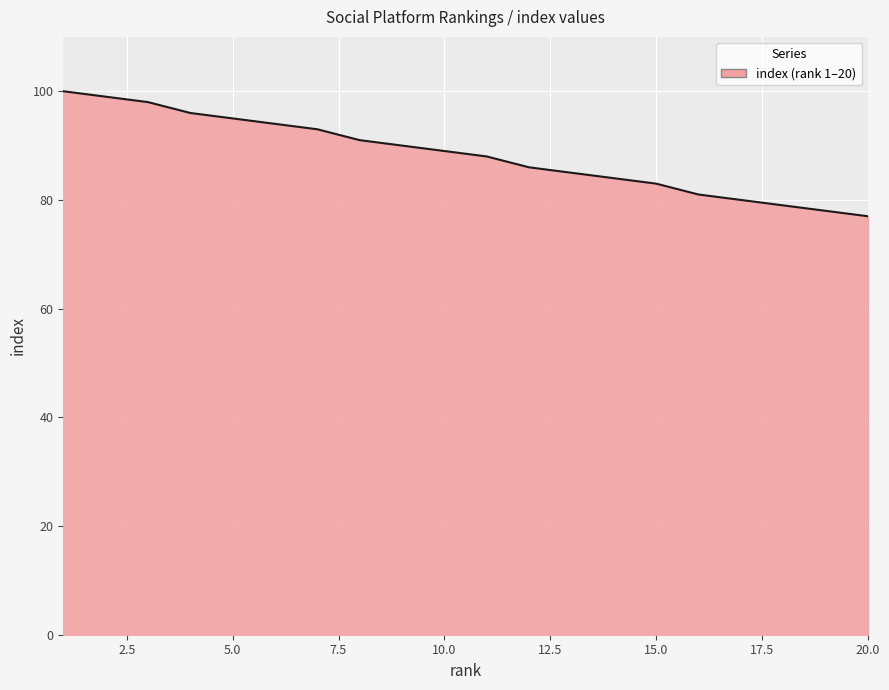

What is the difference between the maximum and minimum values?

23